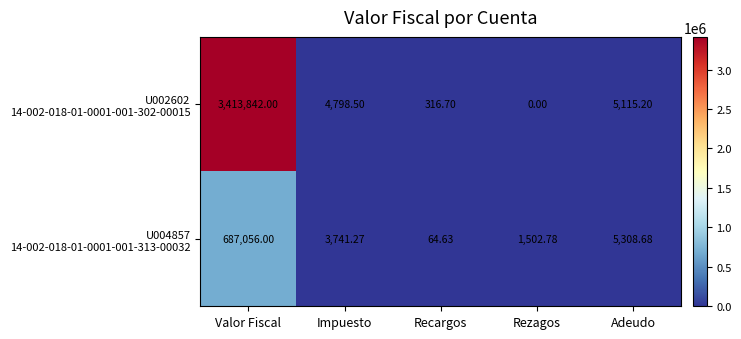

At which category is the sum across all series the highest?

Valor Fiscal